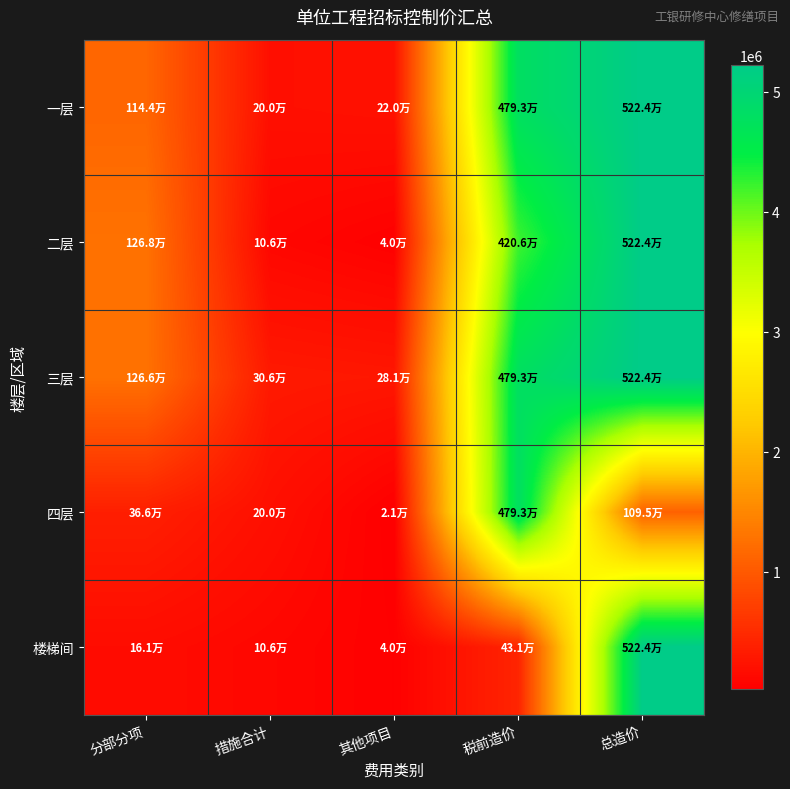

What is the total value across all series at 总造价?

21990328.7